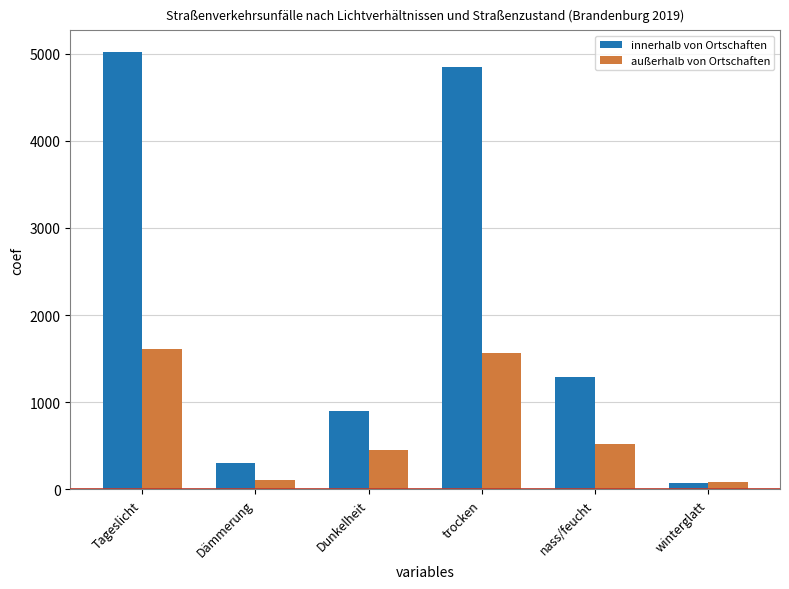

Which series has the largest total across all categories?

innerhalb von Ortschaften